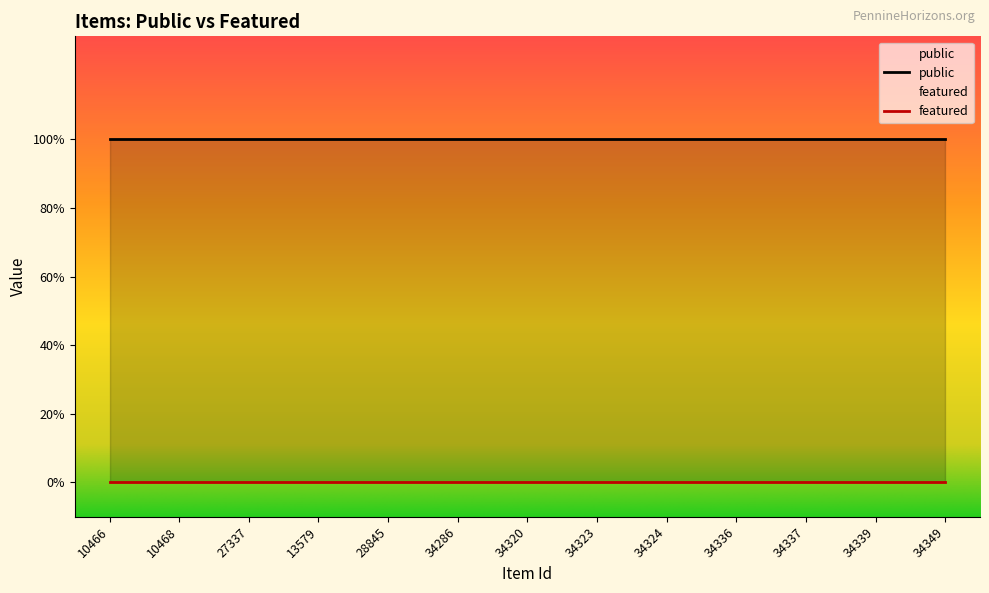

Rank the series by their maximum value, from lowest to highest.

featured, public